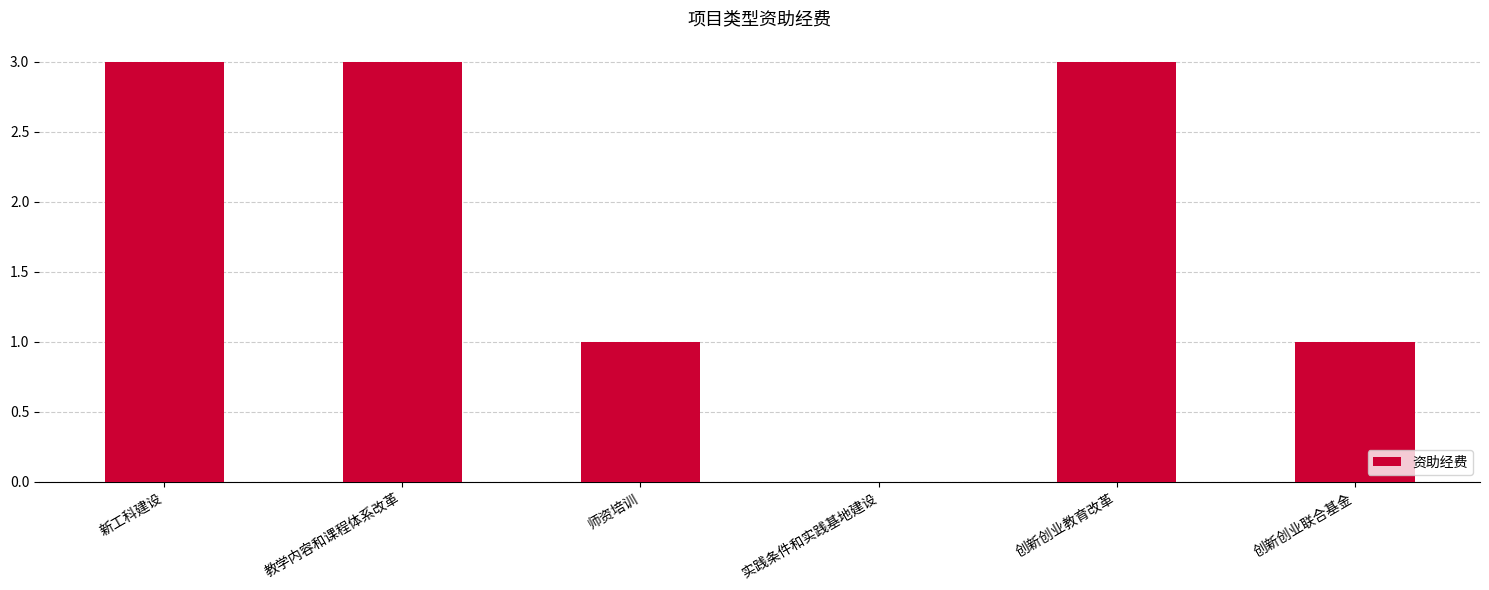

What is the maximum value shown in the chart?

3